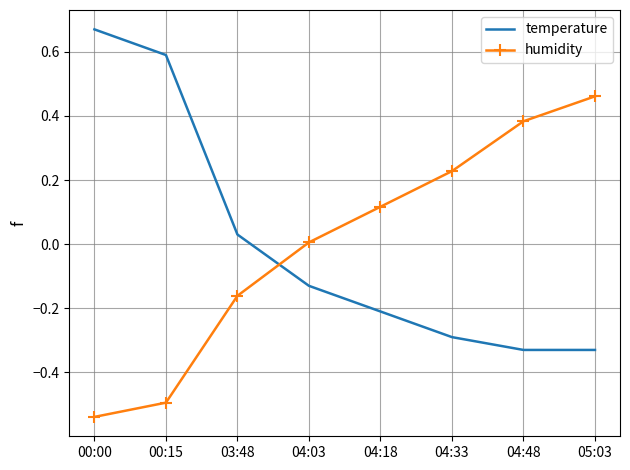

List the series in order of their peak value, highest first.

temperature, humidity